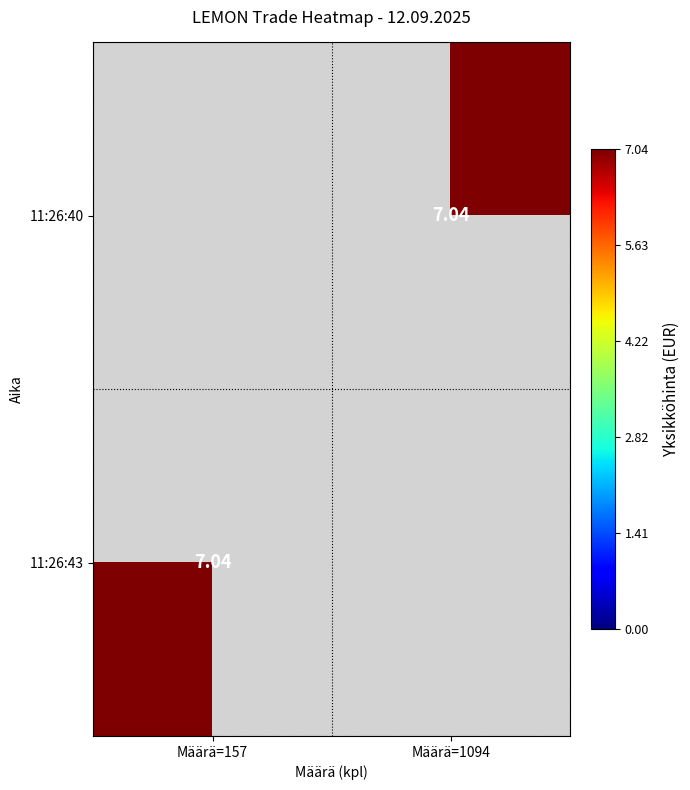

Count the number of categories in the chart.

2